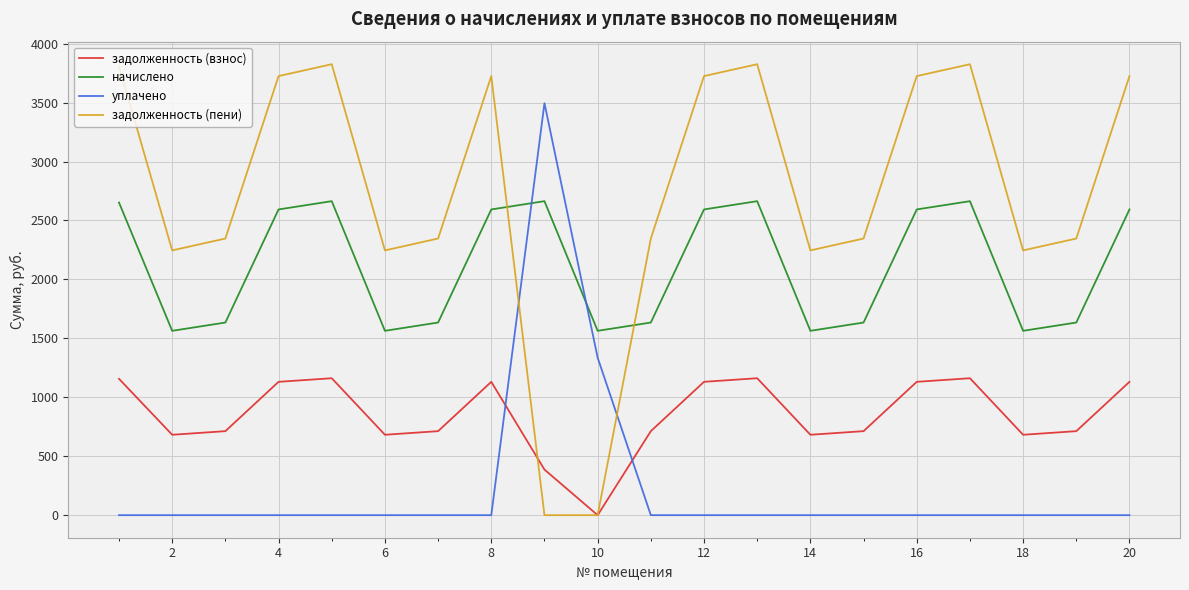

True or false: задолженность (взнос) and уплачено intersect in this chart.

True